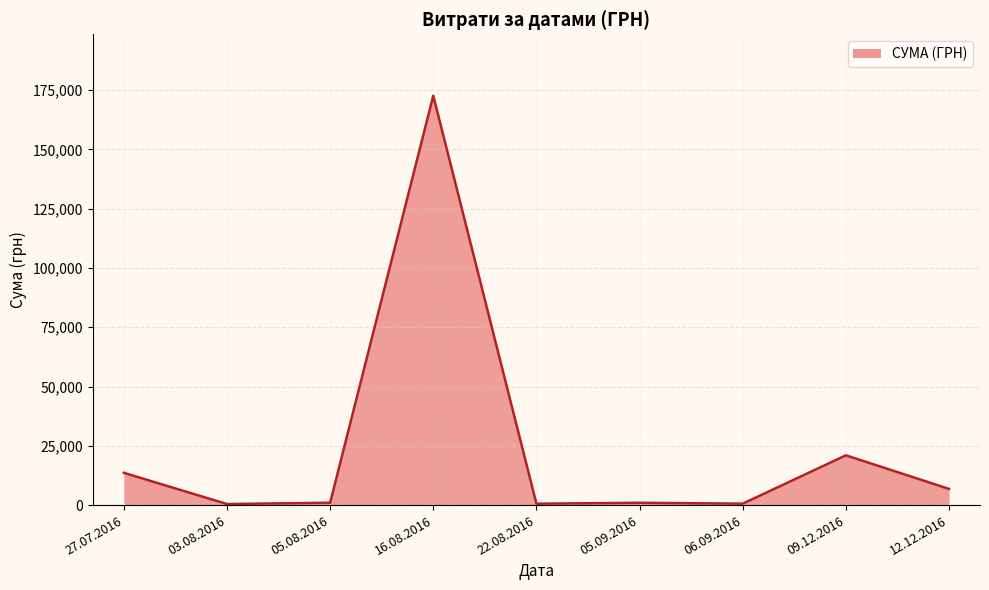

What is the difference between the maximum and minimum values?

172250.0